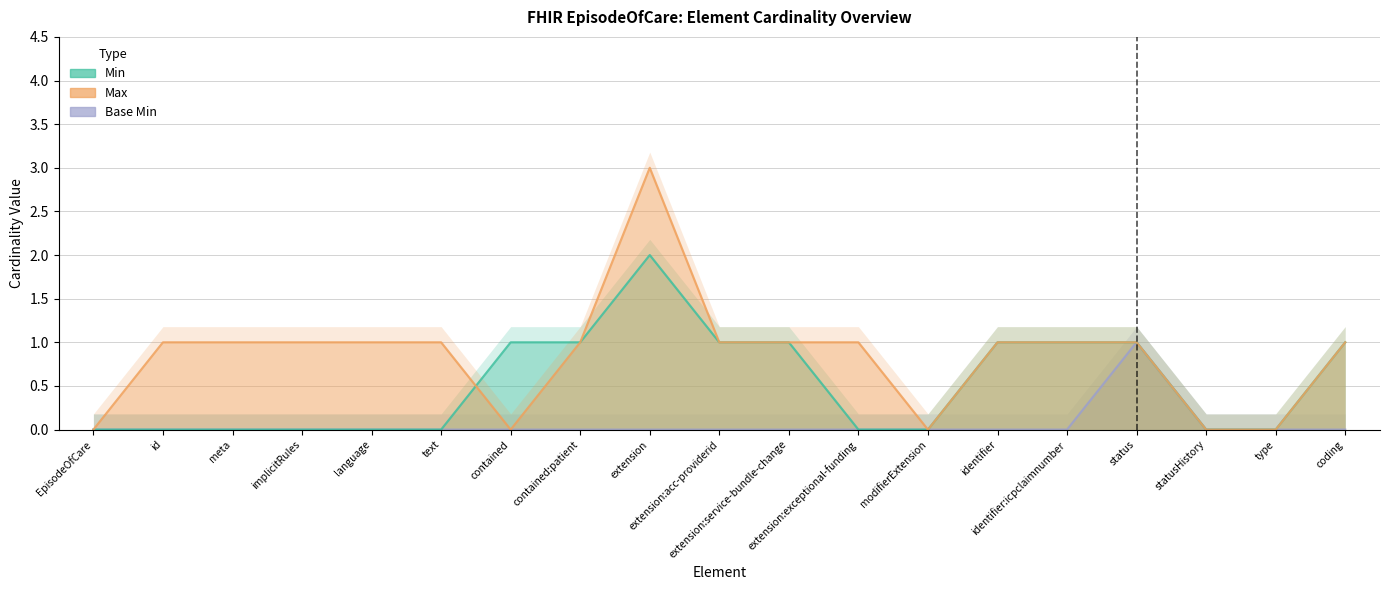

Which series changed the most between text and type?

Max_numeric